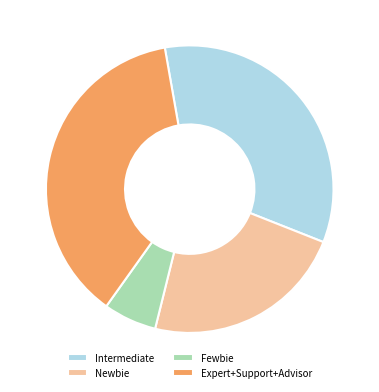

What is the ratio of the value at Intermediate to the value at Expert+Support+Advisor?

0.9